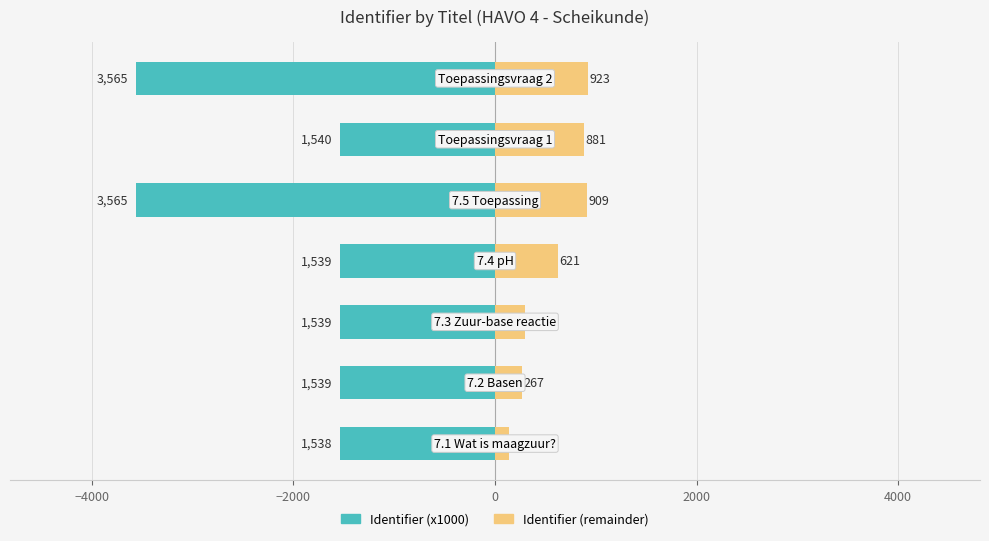

Are the bars grouped side by side (vs. stacked)?

Yes